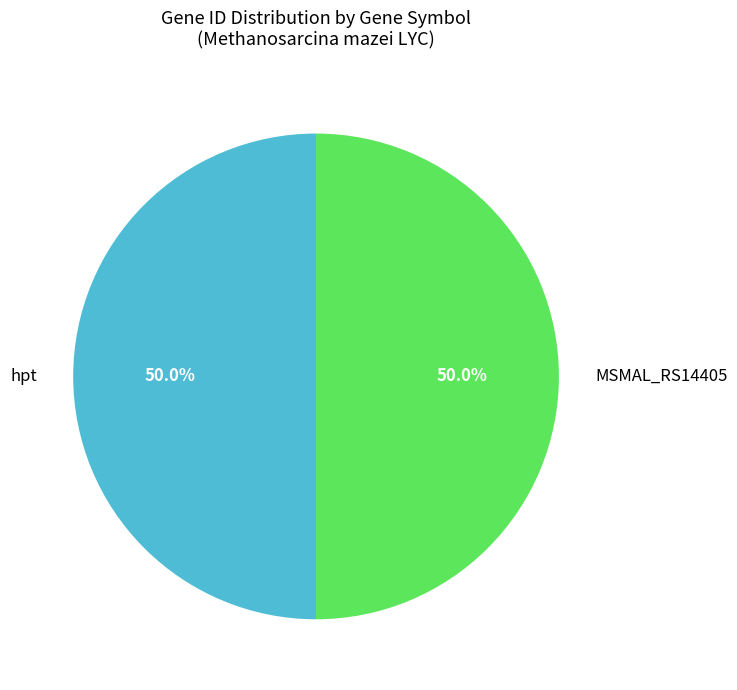

The hpt slice represents 57% of the pie. True or false?

False